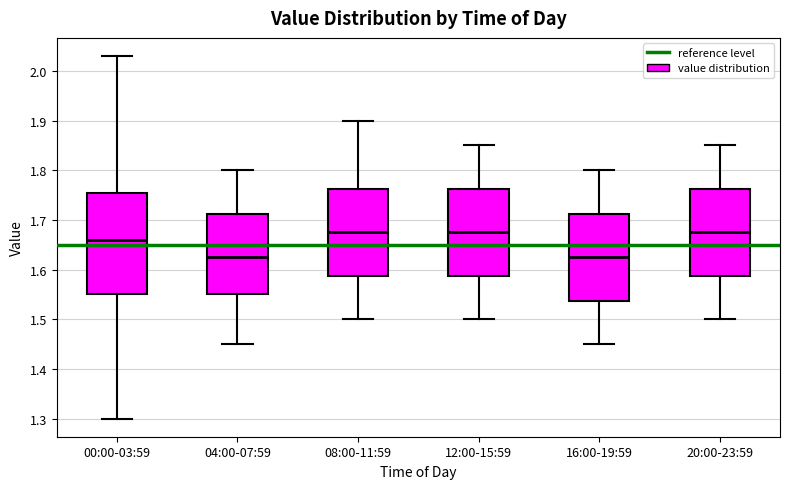

Reading left to right, transcribe this box plot: for each box, give where its median line is, the range the box spans, and where its two whiskers end, as read against the y-axis. The values are not printed on the chart, so give them approximately, as read against the axis.

00:00-03:59: median 1.66, box 1.55 to 1.76, whiskers 1.30 to 2.03
04:00-07:59: median 1.63, box 1.55 to 1.71, whiskers 1.45 to 1.80
08:00-11:59: median 1.68, box 1.59 to 1.76, whiskers 1.50 to 1.90
12:00-15:59: median 1.68, box 1.59 to 1.76, whiskers 1.50 to 1.85
16:00-19:59: median 1.63, box 1.54 to 1.71, whiskers 1.45 to 1.80
20:00-23:59: median 1.68, box 1.59 to 1.76, whiskers 1.50 to 1.85